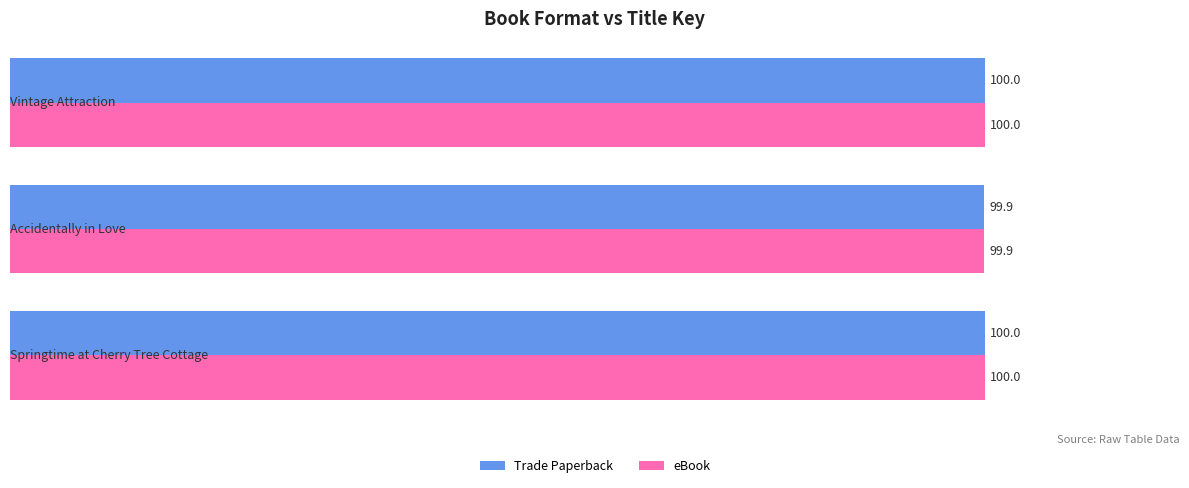

What is the sum of all Trade Paperback values?

299.9